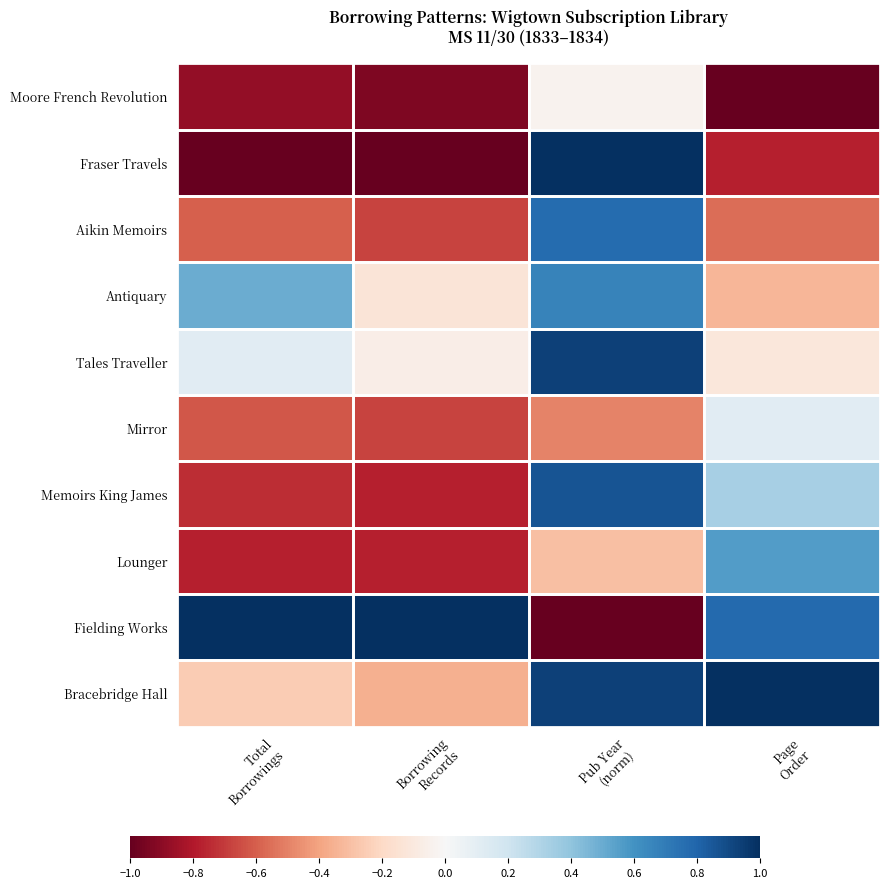

Reading right to left, transcribe all the data shown in this chart.

Moore French Revolution: Page
Order=-1.0	Pub Year
(norm)=-0.0	Borrowing
Records=-0.9	Total
Borrowings=-0.9
Fraser Travels: Page
Order=-0.8	Pub Year
(norm)=1.0	Borrowing
Records=-1.0	Total
Borrowings=-1.0
Aikin Memoirs: Page
Order=-0.6	Pub Year
(norm)=0.8	Borrowing
Records=-0.7	Total
Borrowings=-0.6
Antiquary: Page
Order=-0.3	Pub Year
(norm)=0.7	Borrowing
Records=-0.1	Total
Borrowings=0.5
Tales Traveller: Page
Order=-0.1	Pub Year
(norm)=0.9	Borrowing
Records=-0.1	Total
Borrowings=0.1
Mirror: Page
Order=0.1	Pub Year
(norm)=-0.5	Borrowing
Records=-0.7	Total
Borrowings=-0.6
Memoirs King James: Page
Order=0.3	Pub Year
(norm)=0.9	Borrowing
Records=-0.8	Total
Borrowings=-0.7
Lounger: Page
Order=0.6	Pub Year
(norm)=-0.3	Borrowing
Records=-0.8	Total
Borrowings=-0.8
Fielding Works: Page
Order=0.8	Pub Year
(norm)=-1.0	Borrowing
Records=1.0	Total
Borrowings=1.0
Bracebridge Hall: Page
Order=1.0	Pub Year
(norm)=0.9	Borrowing
Records=-0.4	Total
Borrowings=-0.3